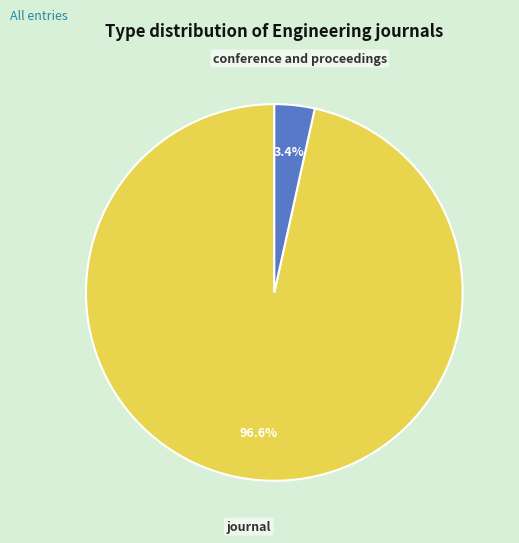

To the nearest percent, what is the combined percentage of journal and conference and proceedings?

100%